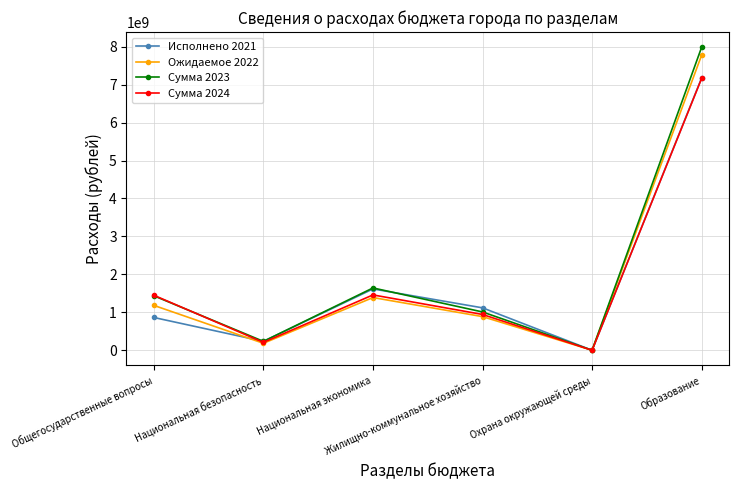

True or false: Сумма 2024 has more than 2 interior local peaks.

False